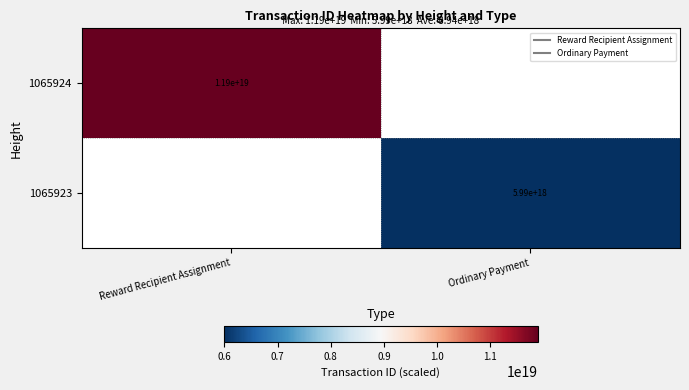

What is the maximum value for 1065924?

11892183684806424576.0